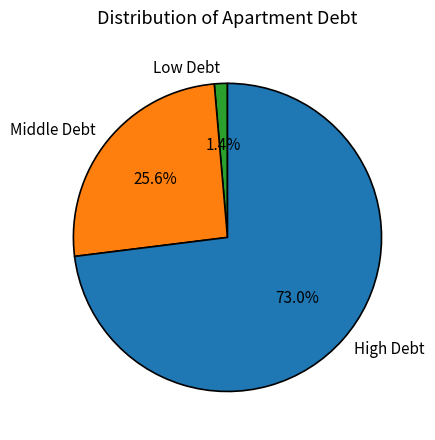

Approximately how many times larger is the value at Middle Debt compared to High Debt?

0.4